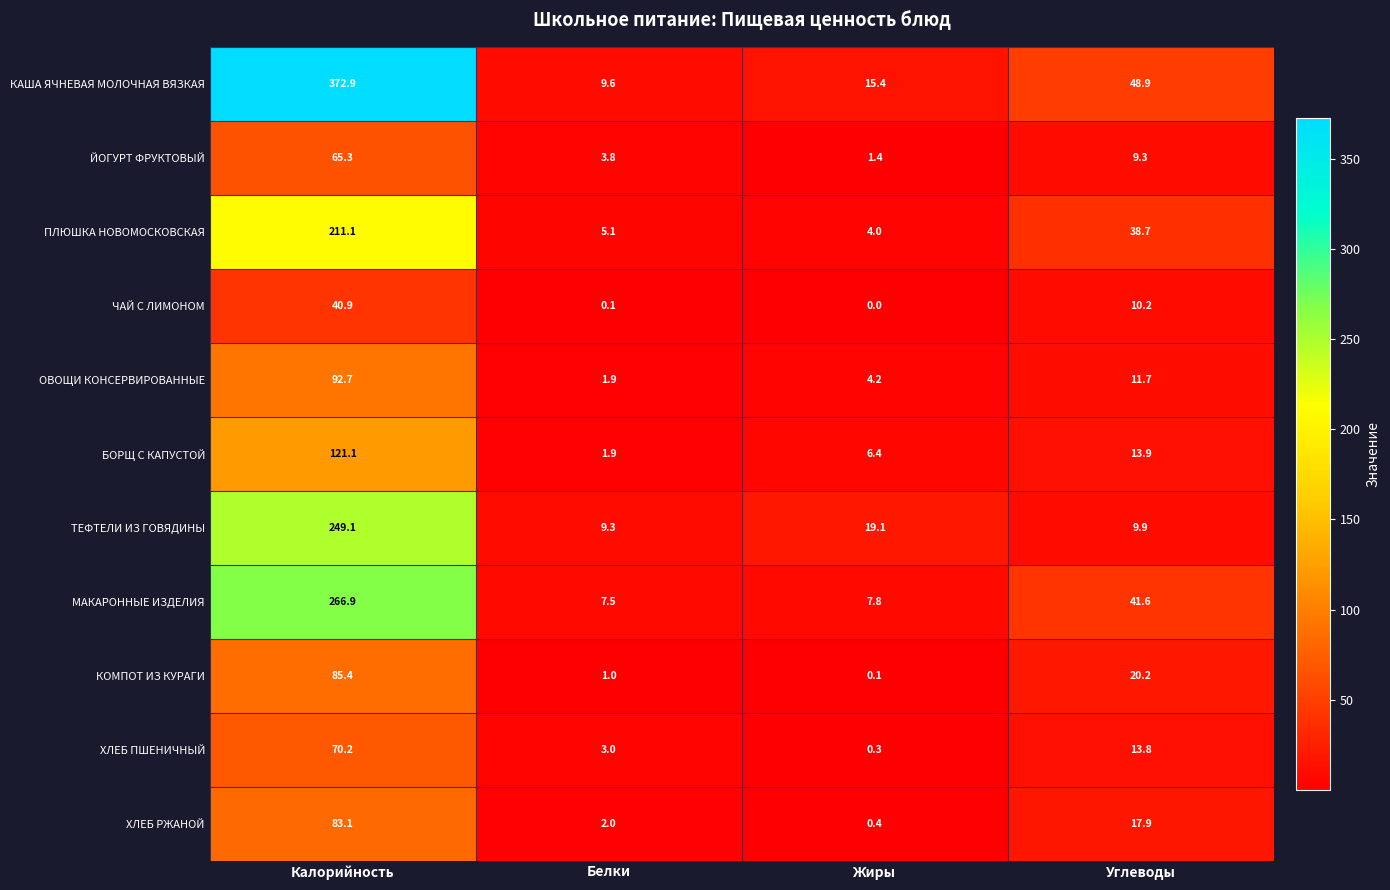

Count the number of data series in this chart.

11